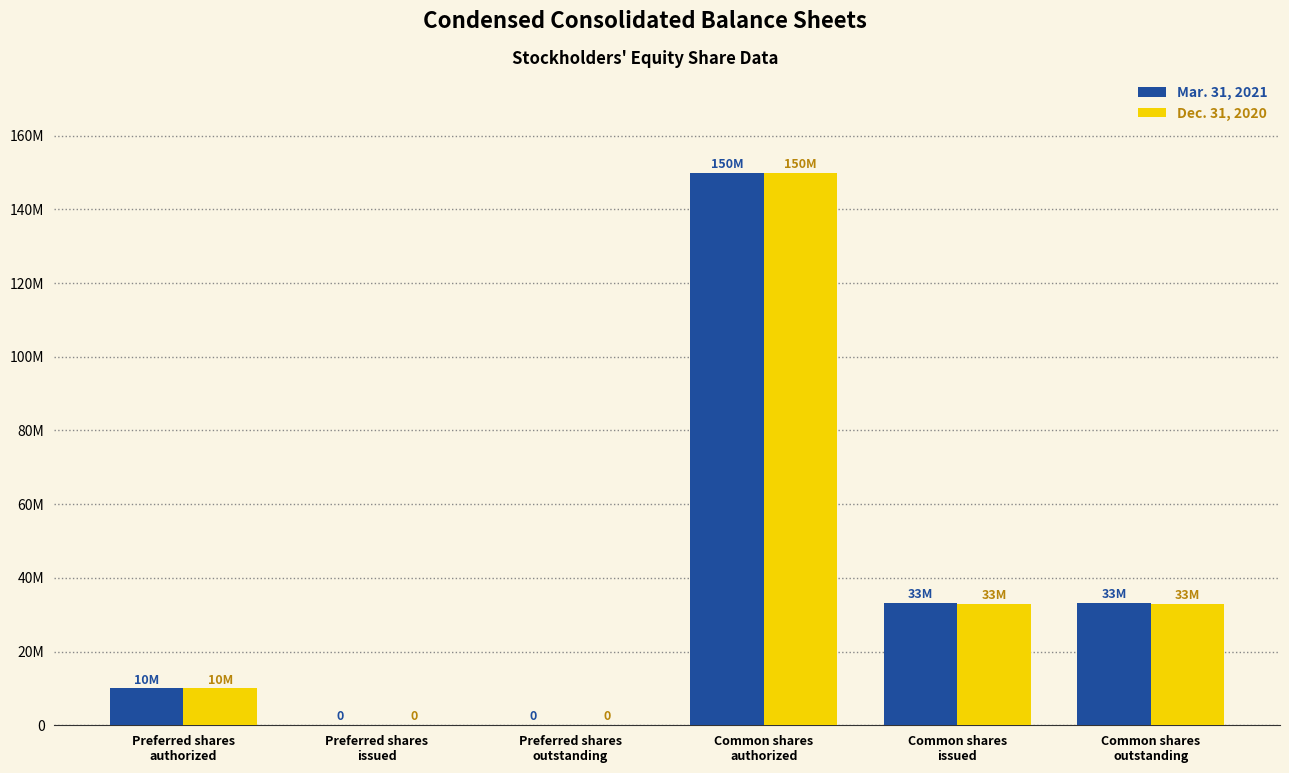

Rank the series at Preferred shares
issued from highest to lowest value.

Mar. 31, 2021, Dec. 31, 2020